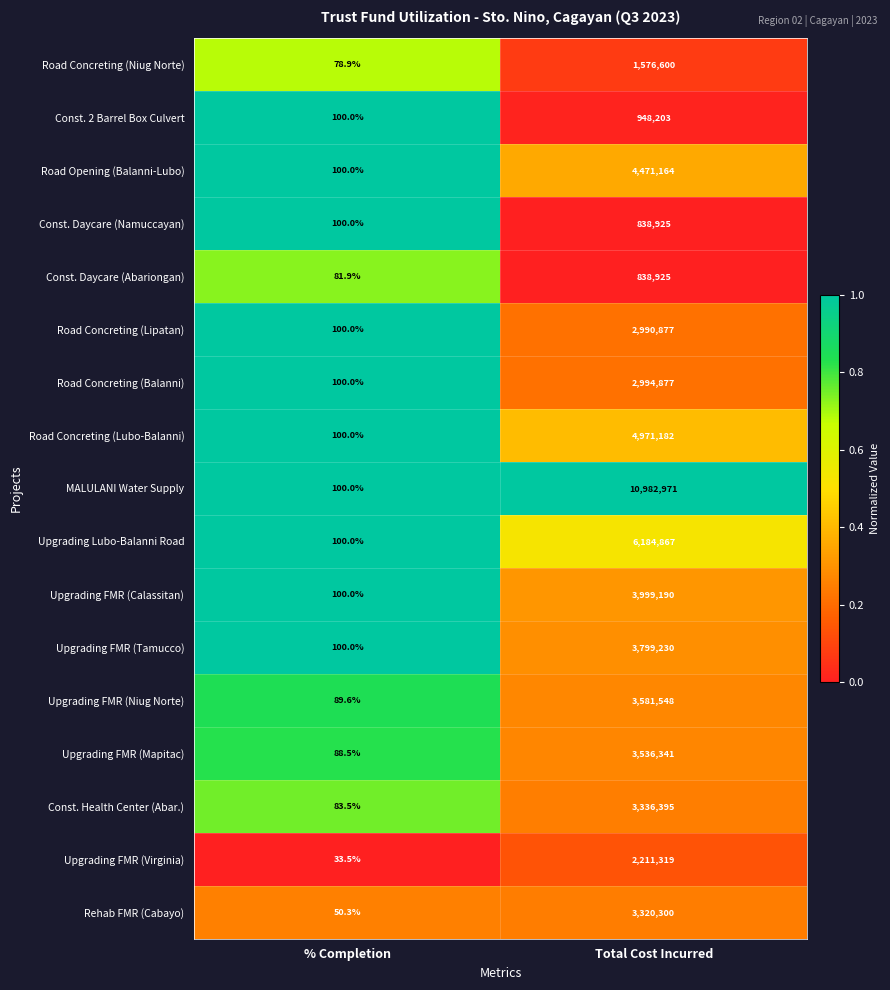

Which series changed the most between % Completion and Total Cost Incurred?

MALULANI Water Supply